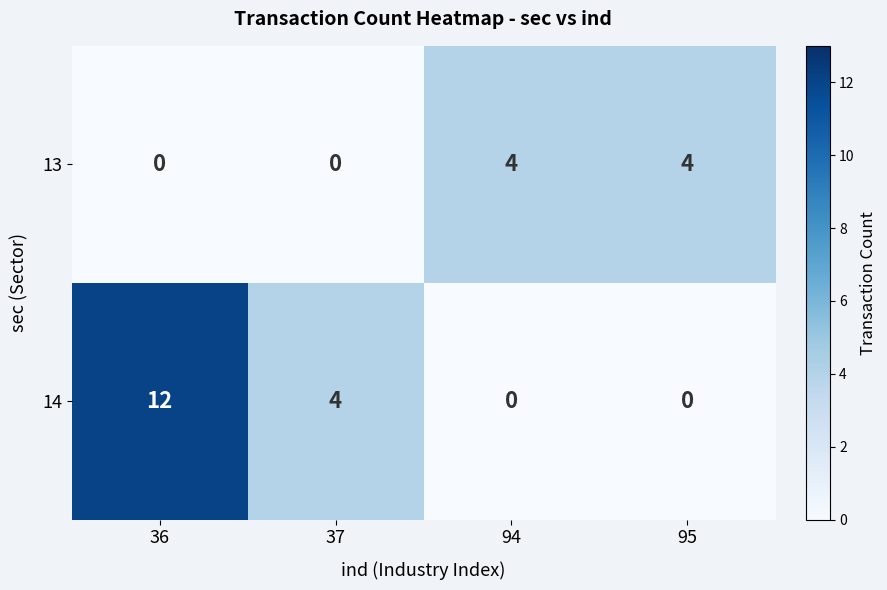

At which label does 14 reach its peak?

36